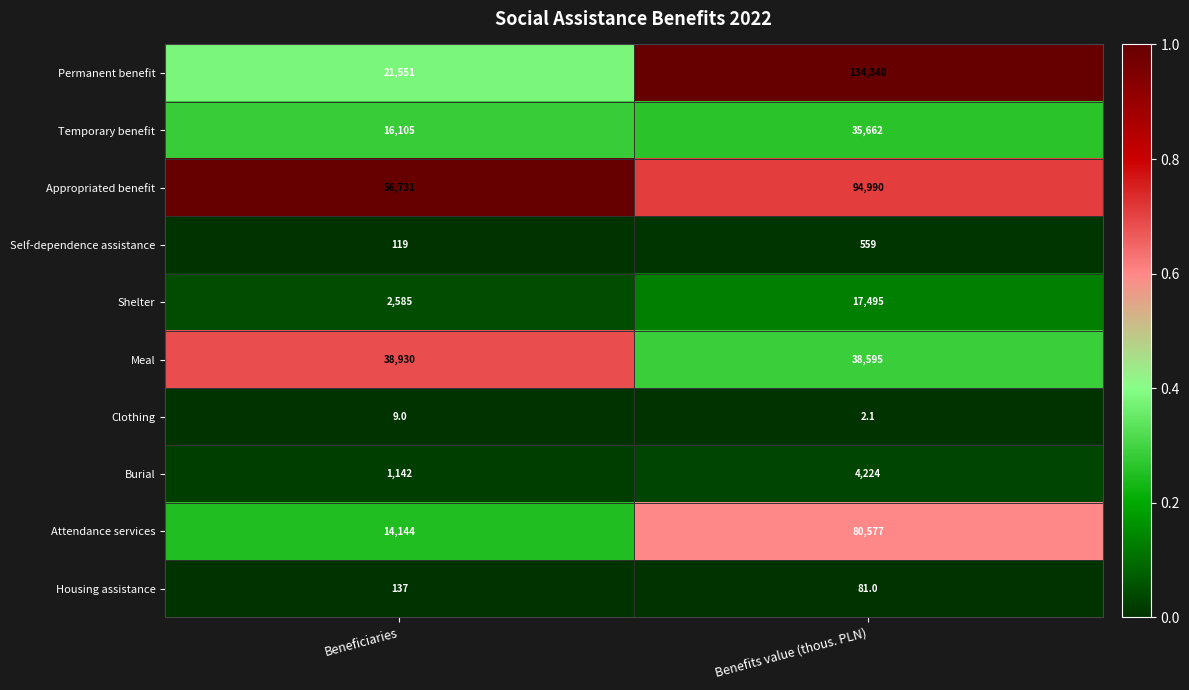

Which category has the lowest value across all series?

Benefits value (thous. PLN)